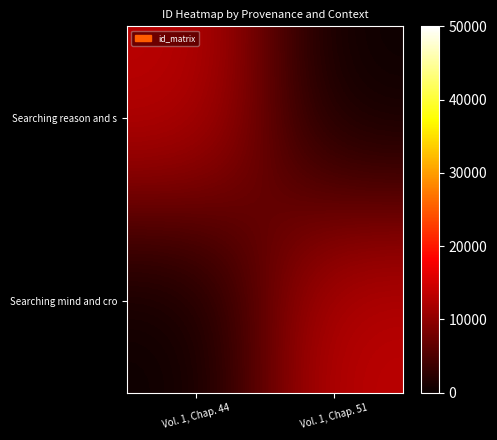

Rank the series by their average value, from highest to lowest.

Searching mind and cro, Searching reason and s